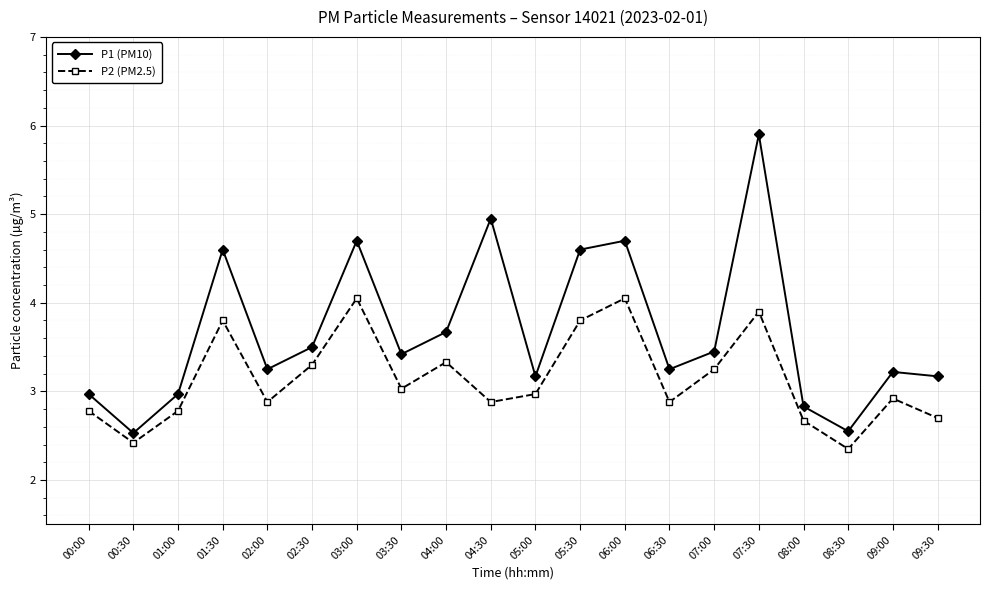

What is the average value of the P1 (PM10) series?

3.7